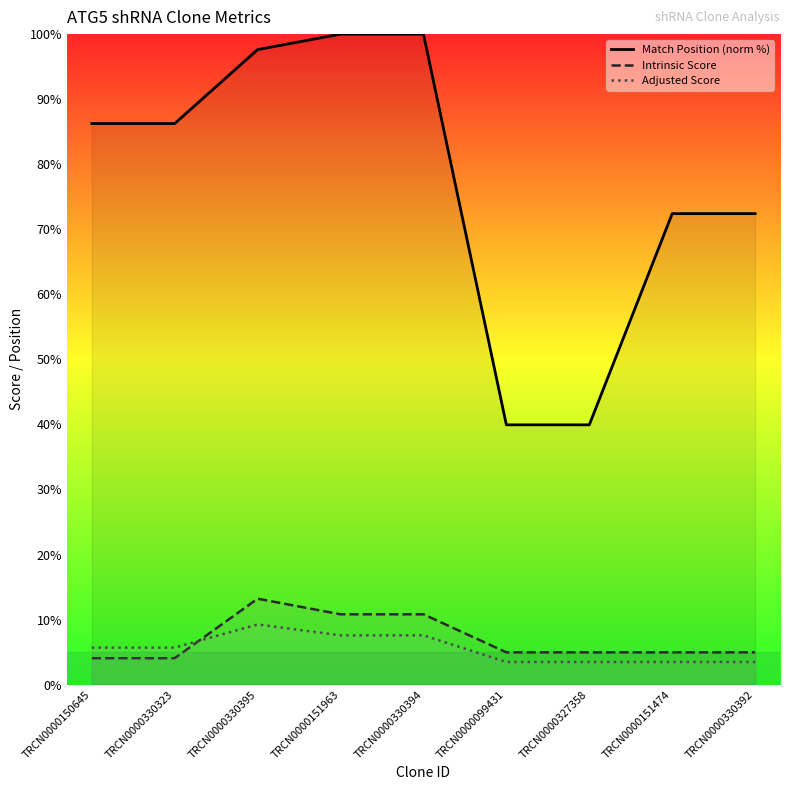

How many distinct data groups are displayed?

3